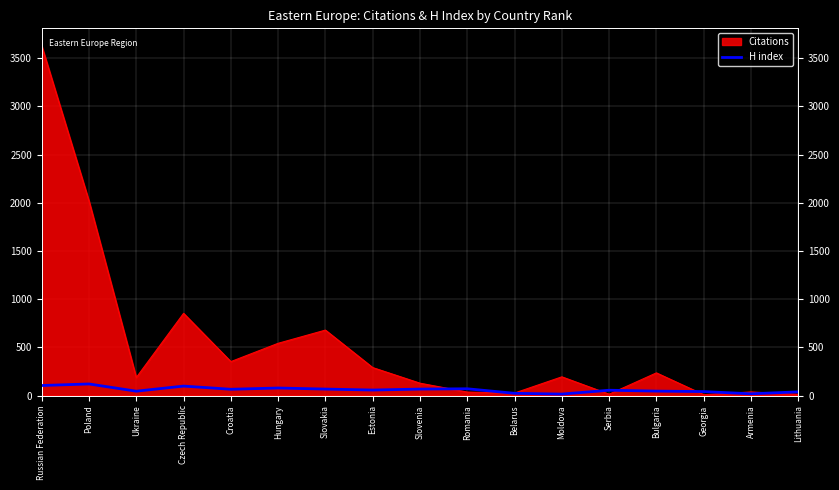

The value of H index at Czech Republic is 98. True or false?

True